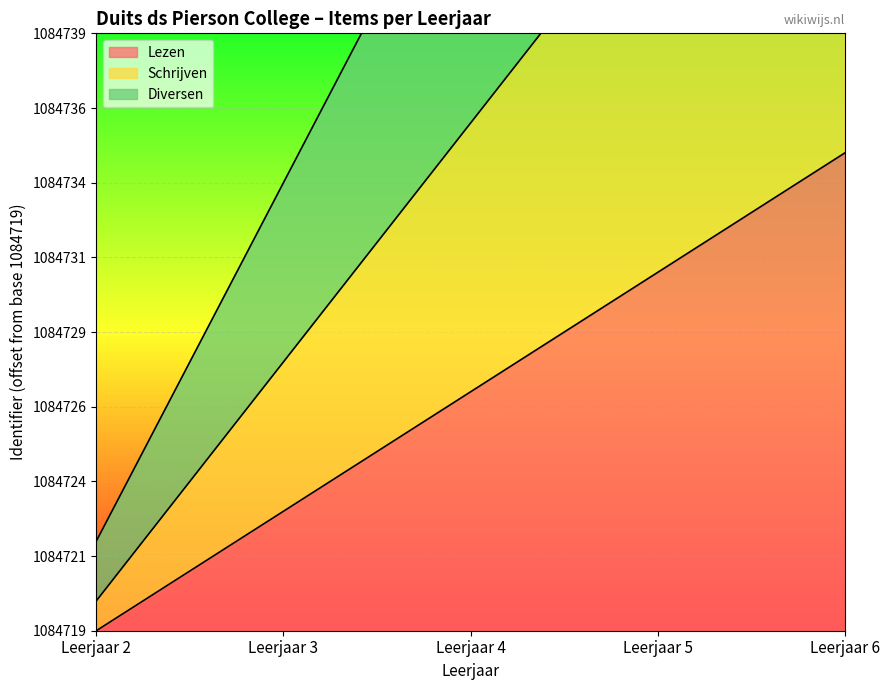

At which category is the sum across all series the highest?

Leerjaar 6